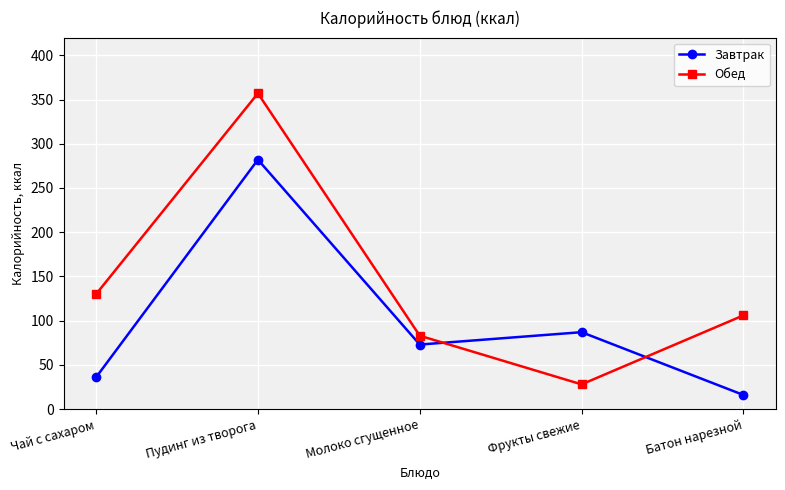

How many intersections are there between Обед and Завтрак?

2